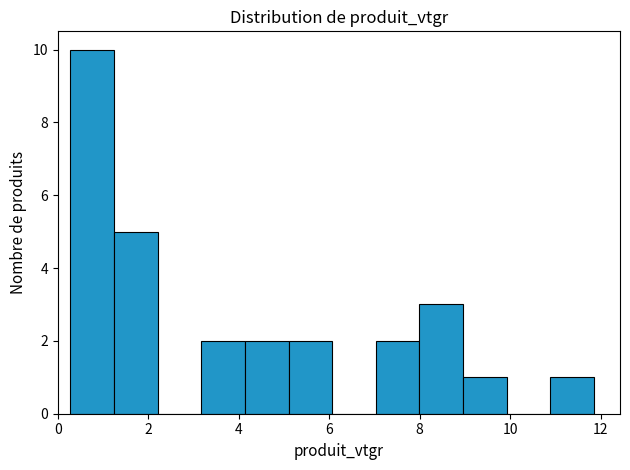

What is the height of the bar covering 4.2 to 5.2 on the x-axis? Neither the bar edges nor the heights are printed on the chart, so give them approximately, as read against the axes.

2